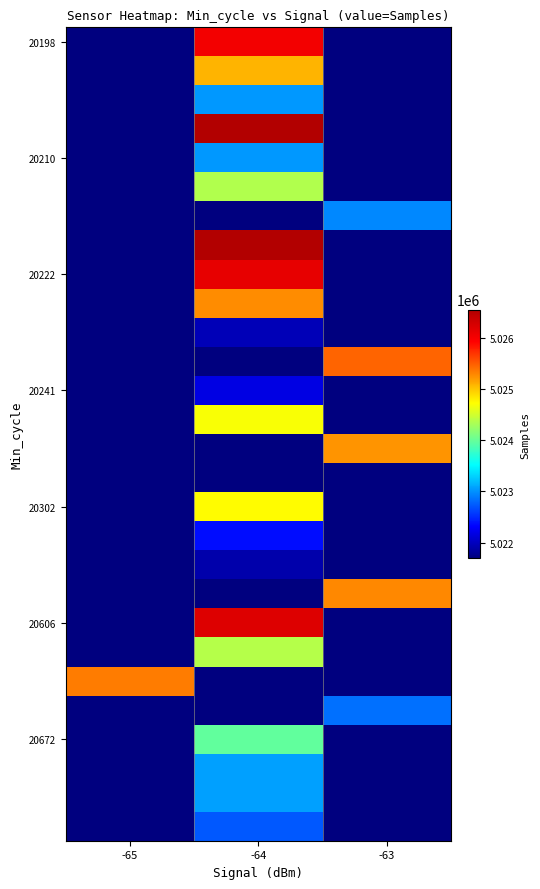

Count the number of data series in this chart.

28